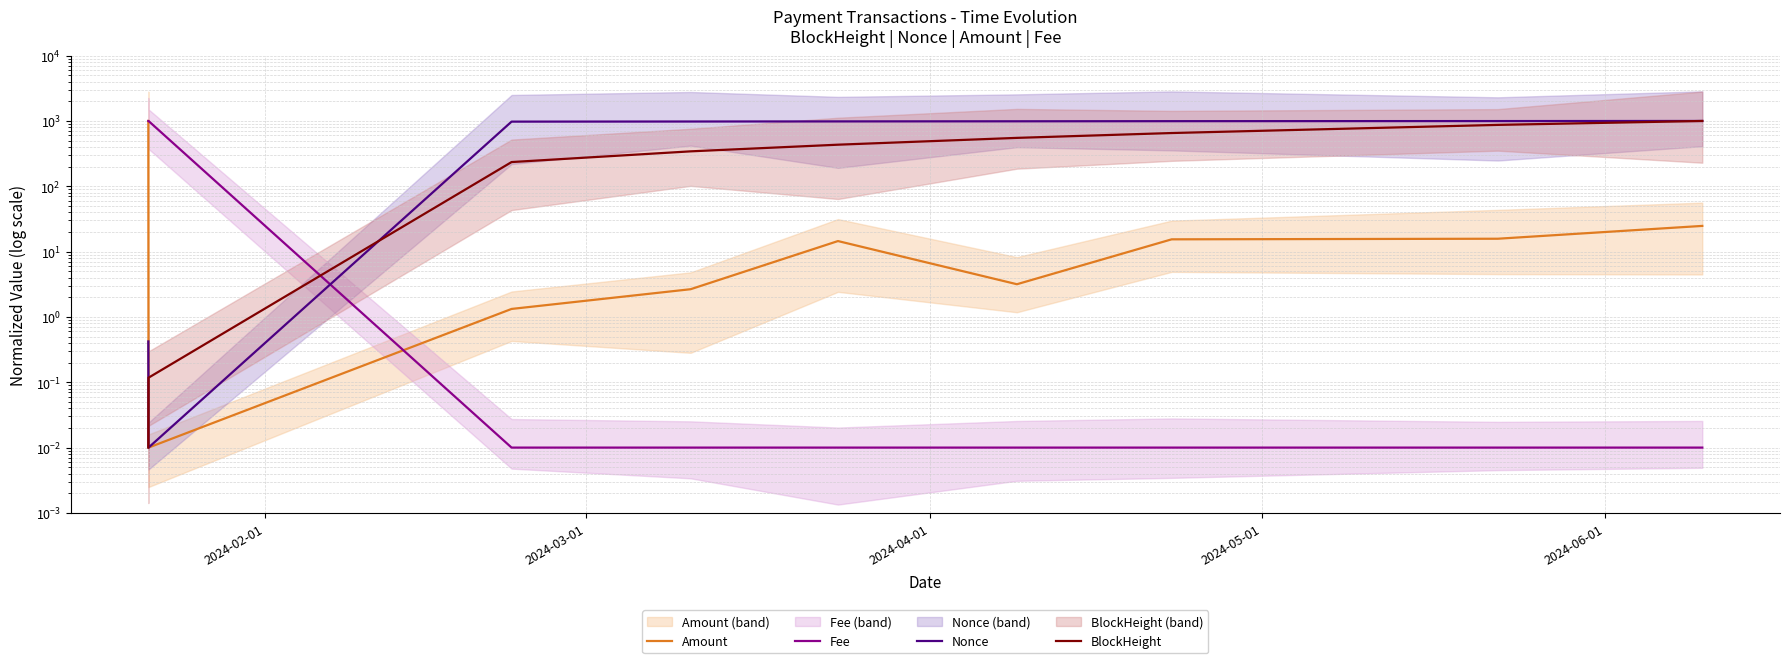

What is the value of the BlockHeight point at the 6th from the left?

550.9